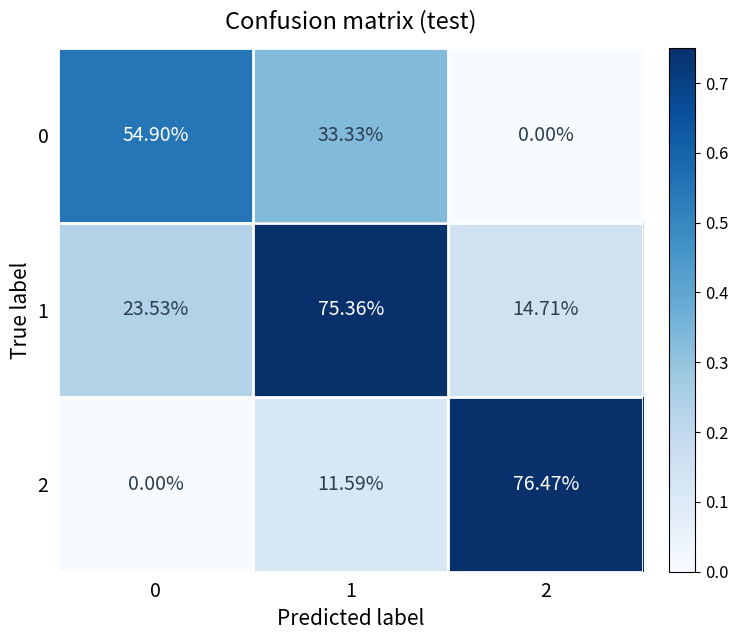

Is the value of 1 at 0 greater than the value of 2 at 1?

Yes